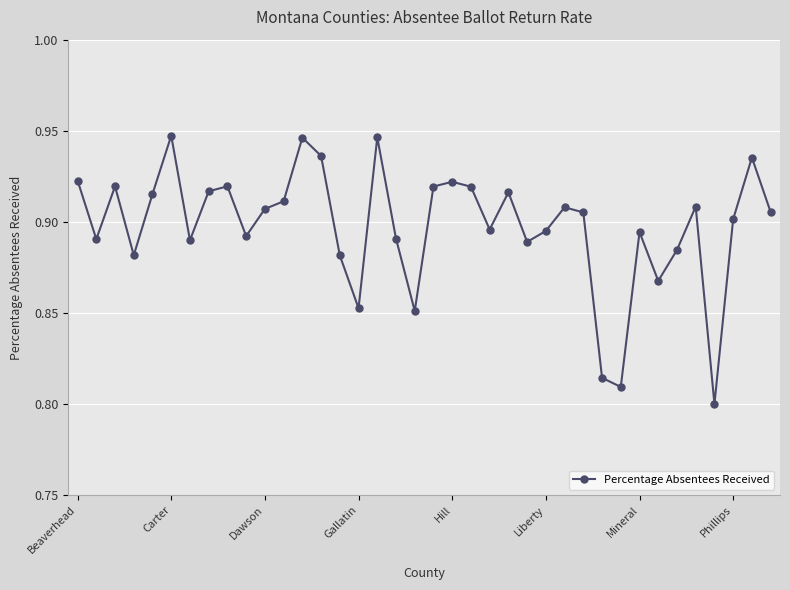

True or false: the data has more than 2 interior local peaks.

True